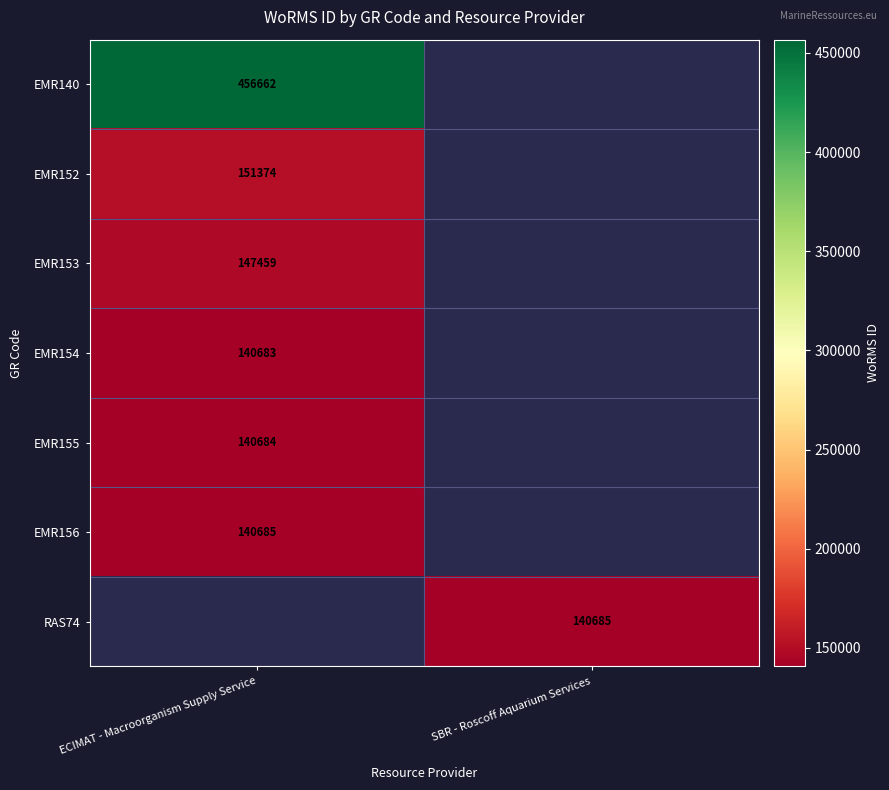

Is it true that EMR156 equals 52781 at ECIMAT - Macroorganism Supply Service?

False